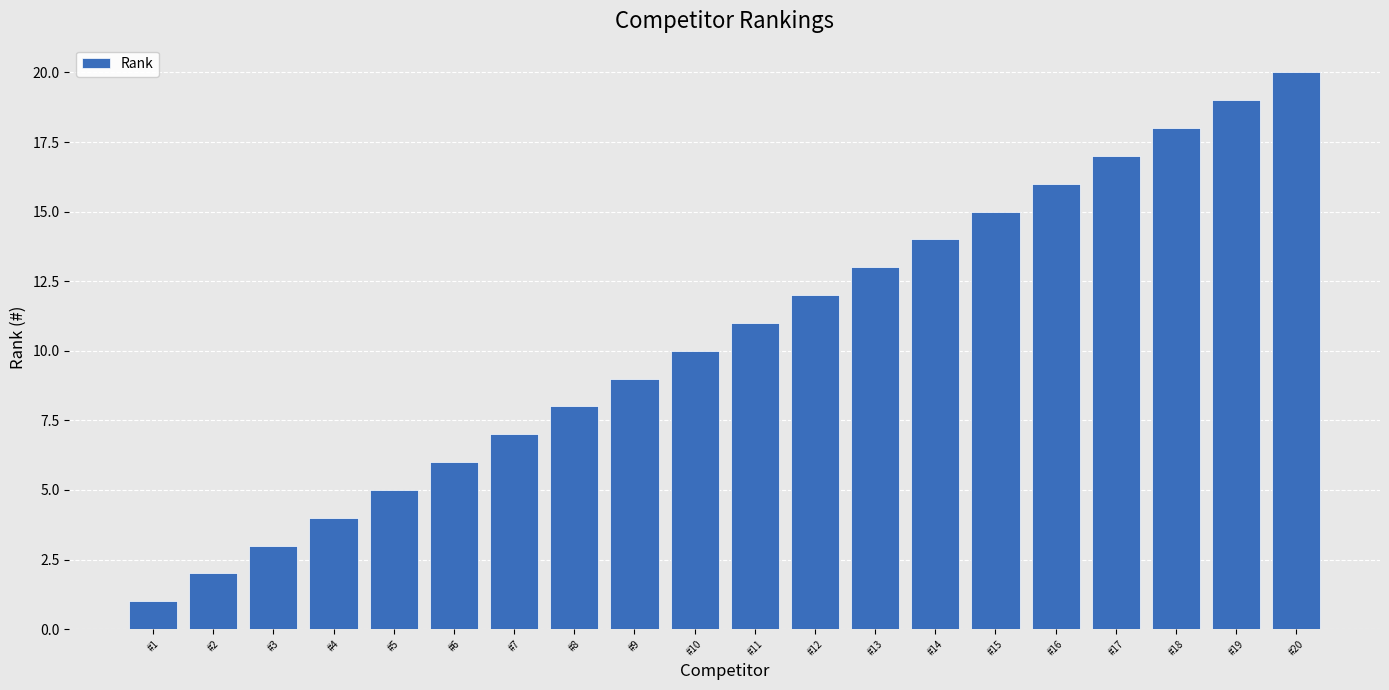

How many values are below 11?

10